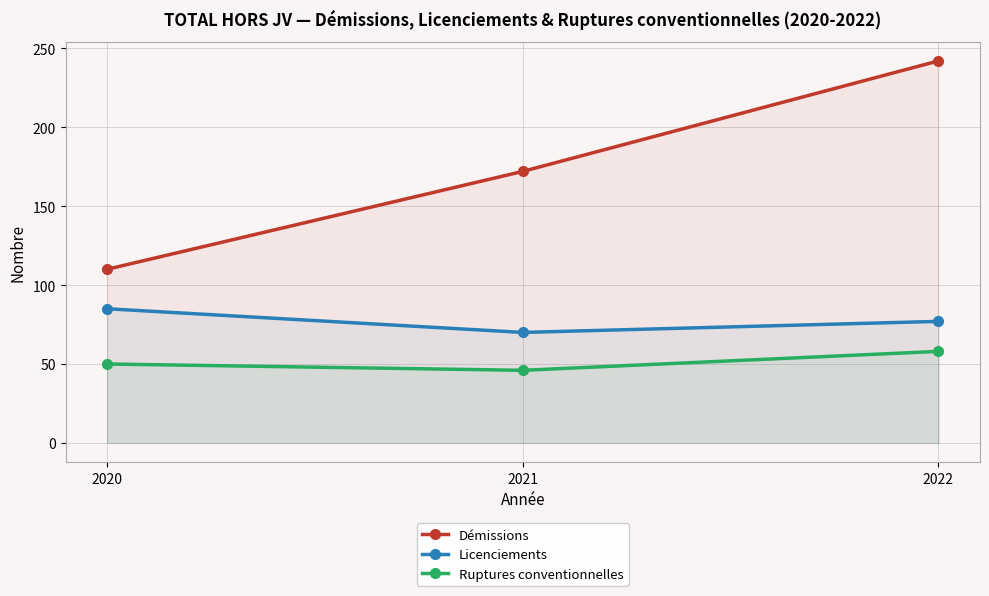

Does the chart display data point markers on the line(s)?

Yes